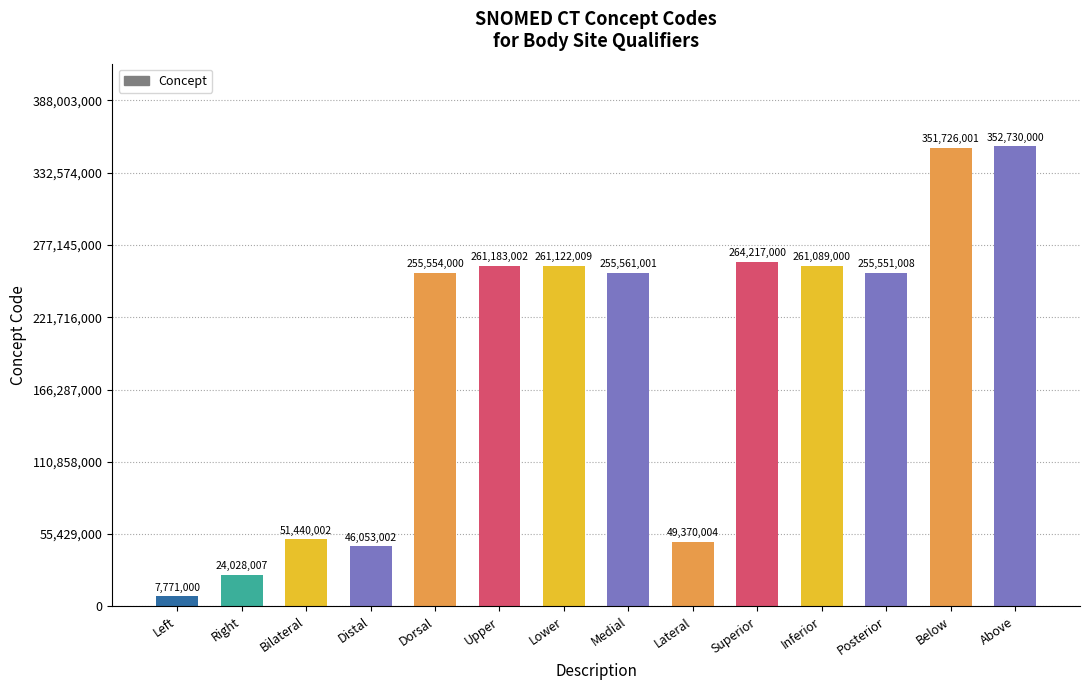

Does the chart contain any negative values?

No